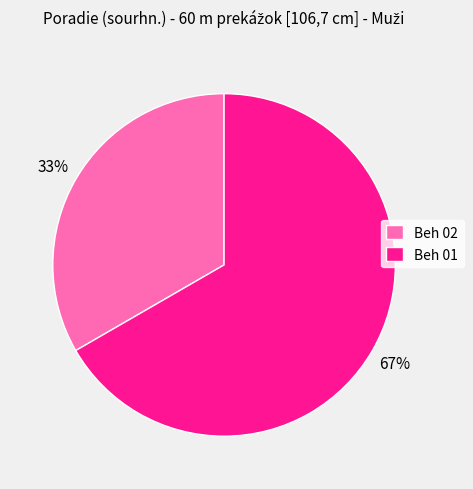

Is the sum of Beh 02 and Beh 01 greater than half?

Yes